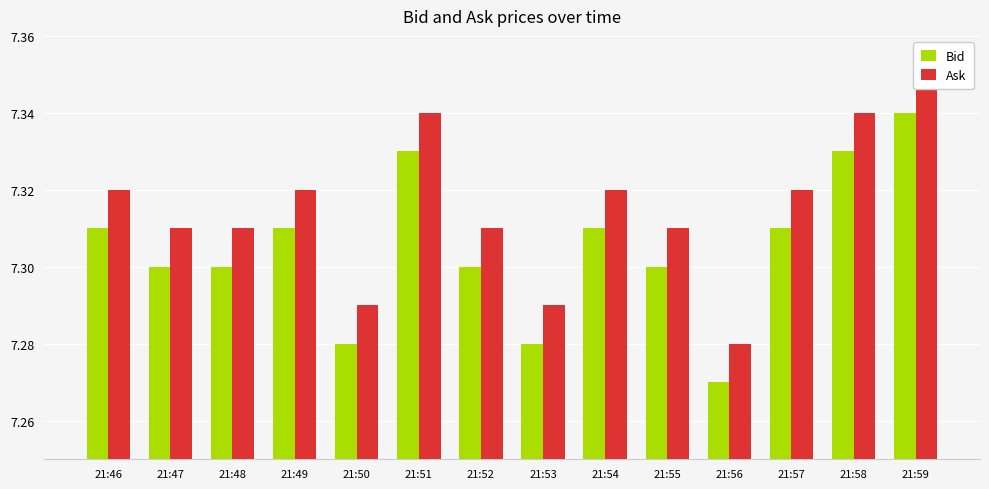

Reading right to left, transcribe all the data shown in this chart.

Bid: 21:59=7.3	21:58=7.3	21:57=7.3	21:56=7.3	21:55=7.3	21:54=7.3	21:53=7.3	21:52=7.3	21:51=7.3	21:50=7.3	21:49=7.3	21:48=7.3	21:47=7.3	21:46=7.3
Ask: 21:59=7.3	21:58=7.3	21:57=7.3	21:56=7.3	21:55=7.3	21:54=7.3	21:53=7.3	21:52=7.3	21:51=7.3	21:50=7.3	21:49=7.3	21:48=7.3	21:47=7.3	21:46=7.3